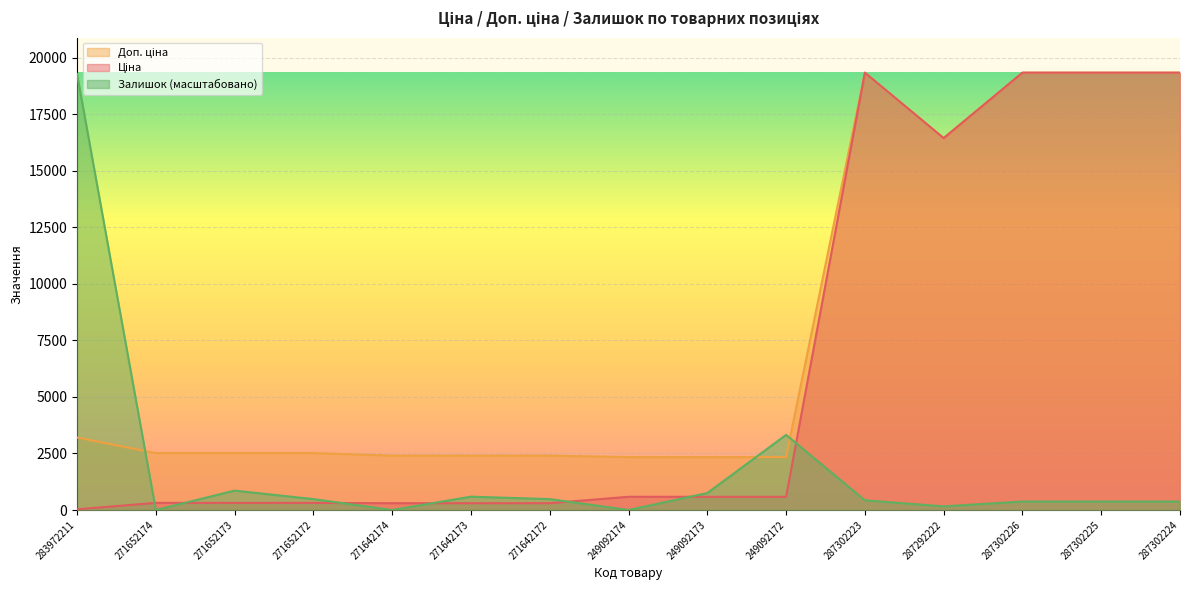

Which category has the lowest value in the Доп. ціна series?

249092174